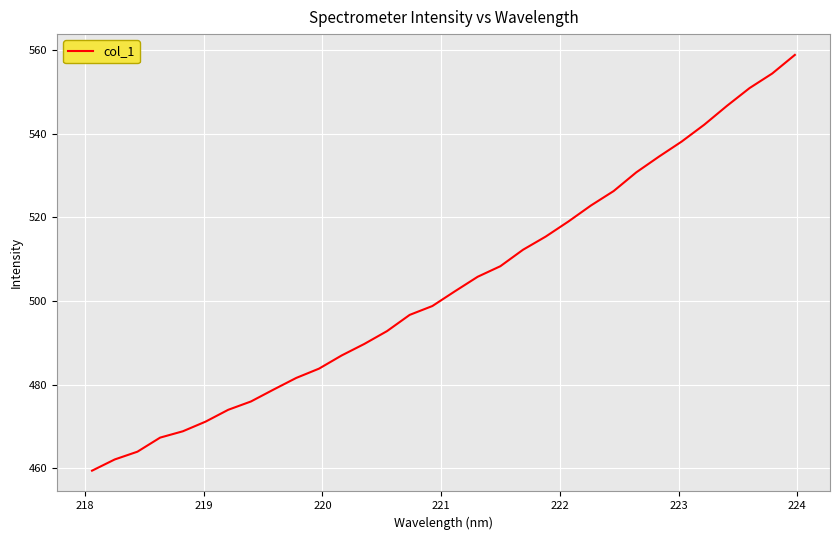

What is the maximum value shown in the chart?

558.8